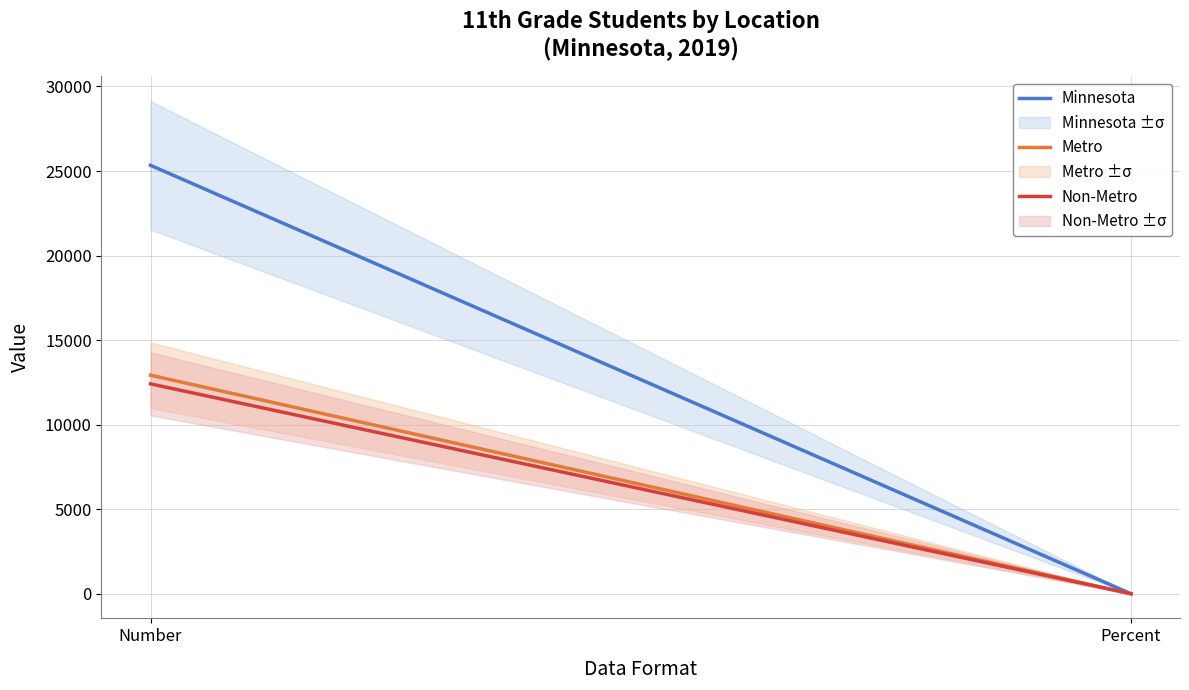

What is the average value of the Non-Metro series?

6206.4